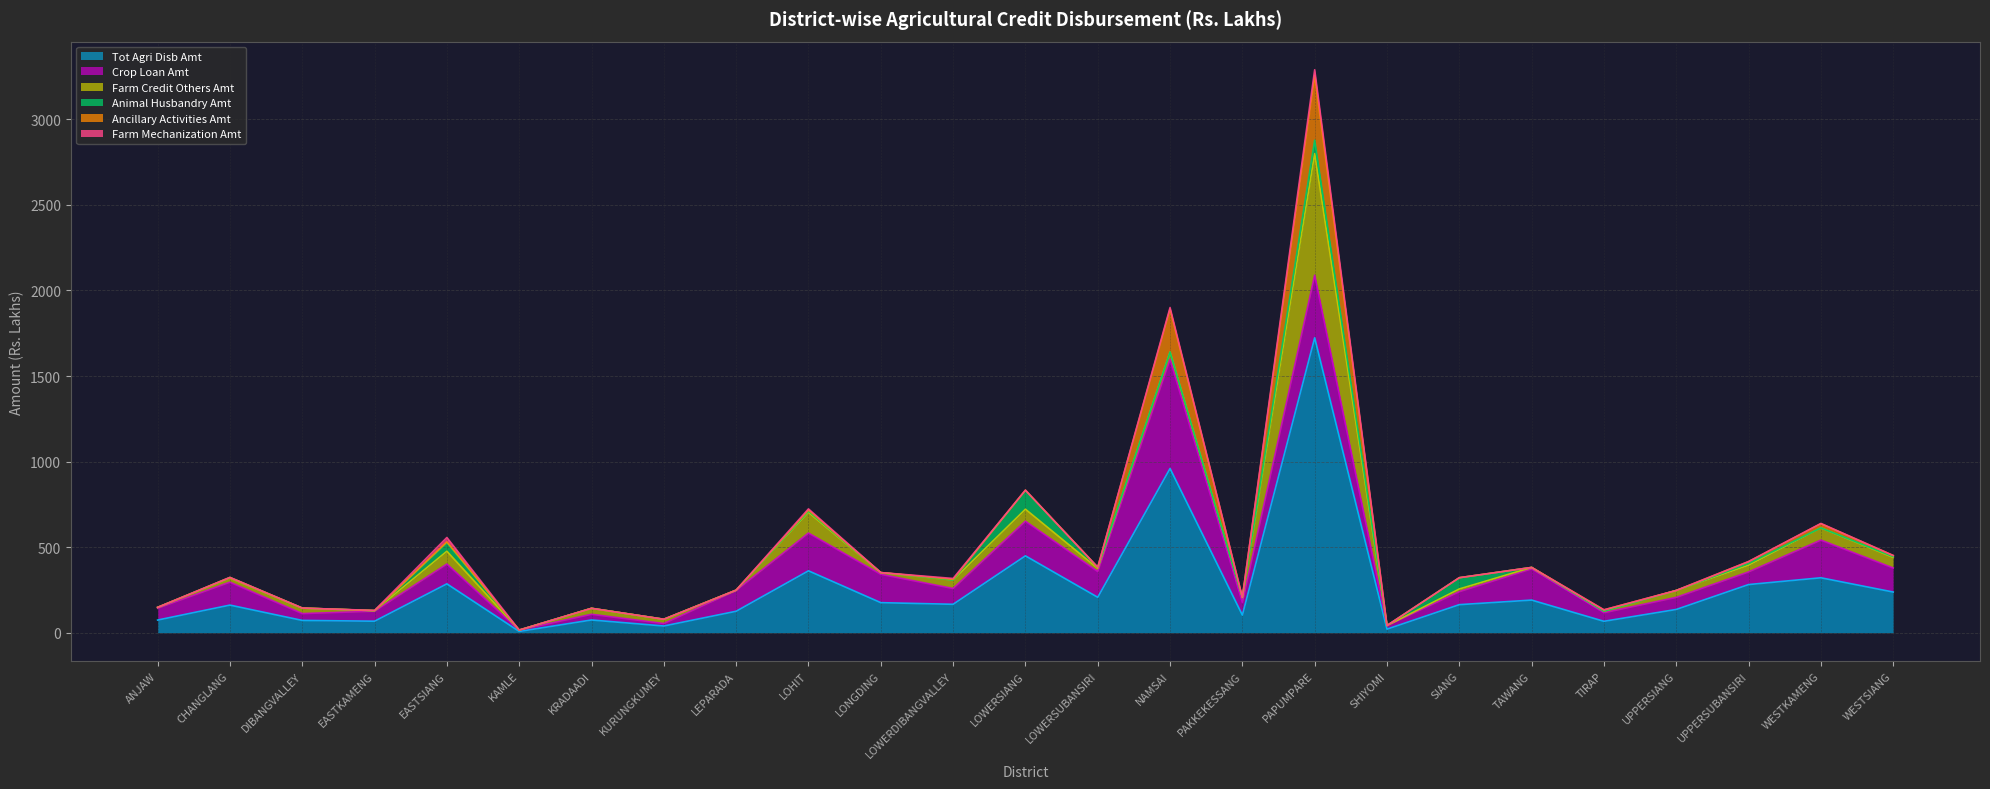

At which label does Farm Mechanization Amt reach its minimum?

ANJAW